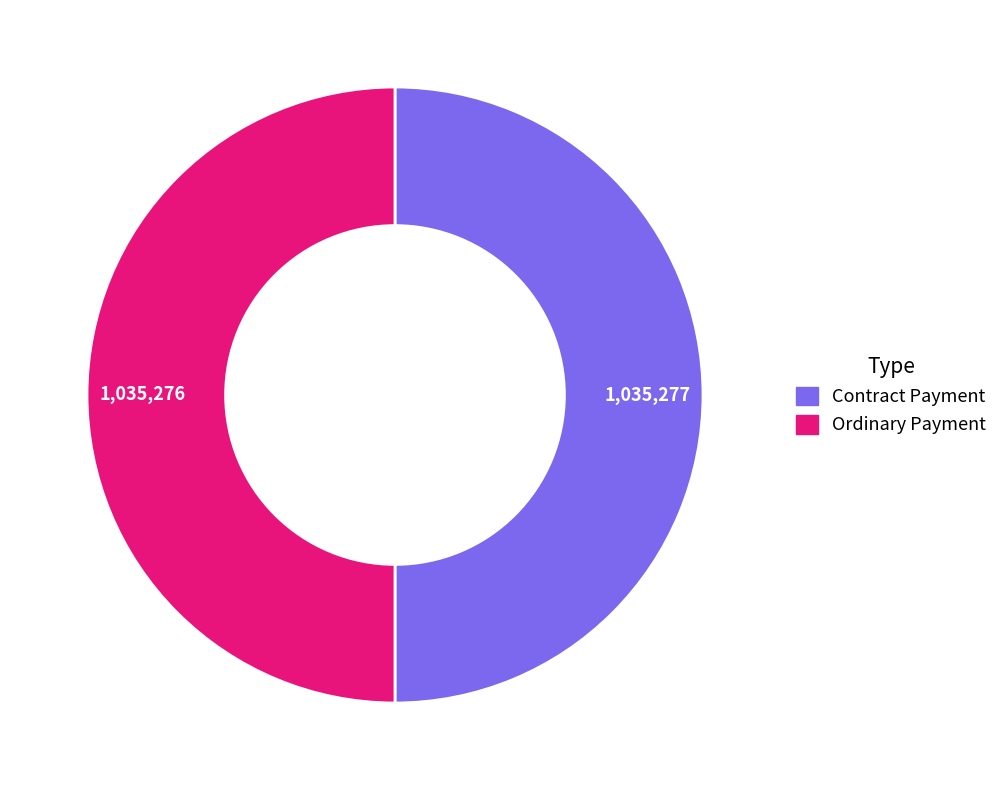

True or false: Contract Payment accounts for 44% of the total.

False